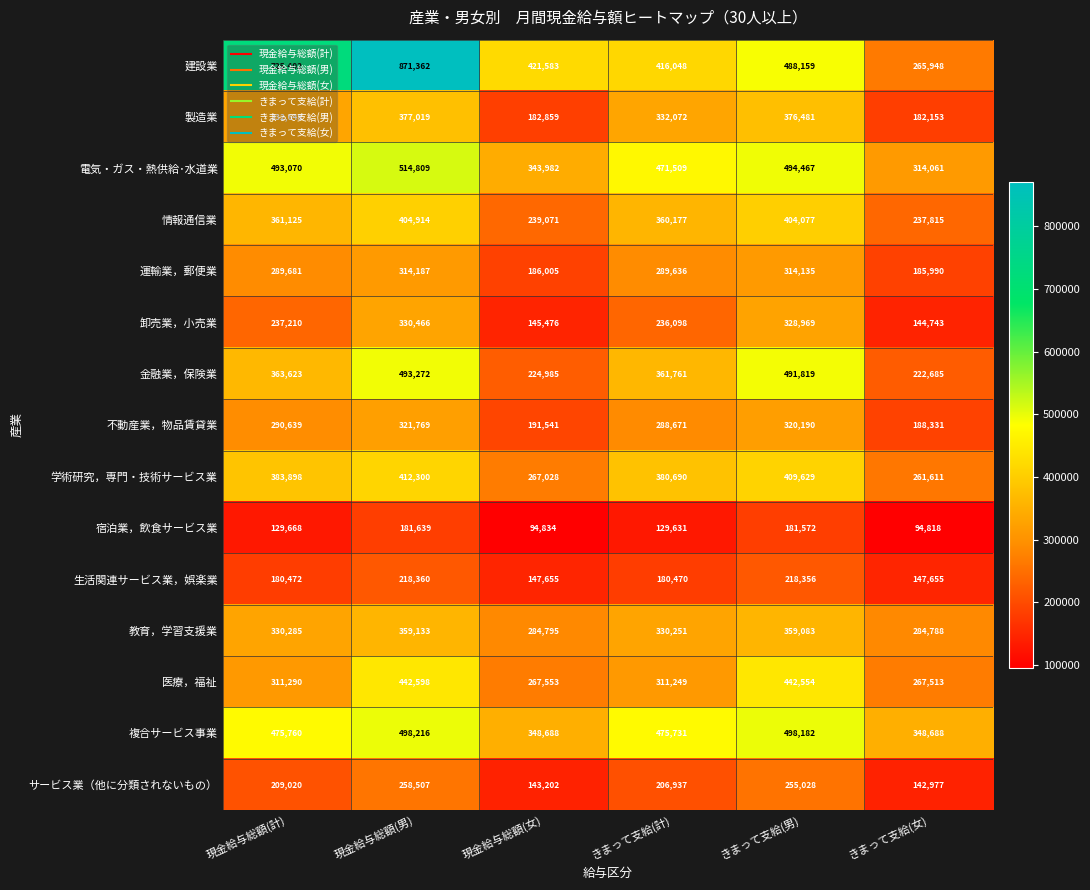

What is the spread (max minus min) of values at 現金給与総額(女)?

326749